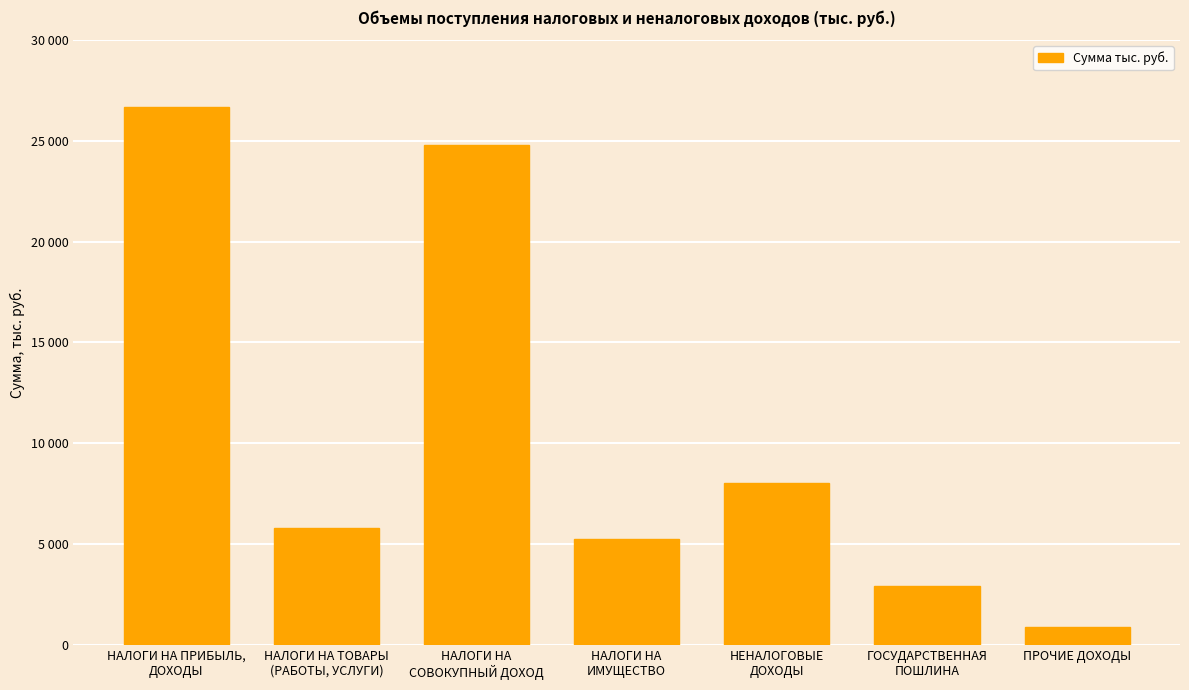

Does the chart contain any negative values?

No